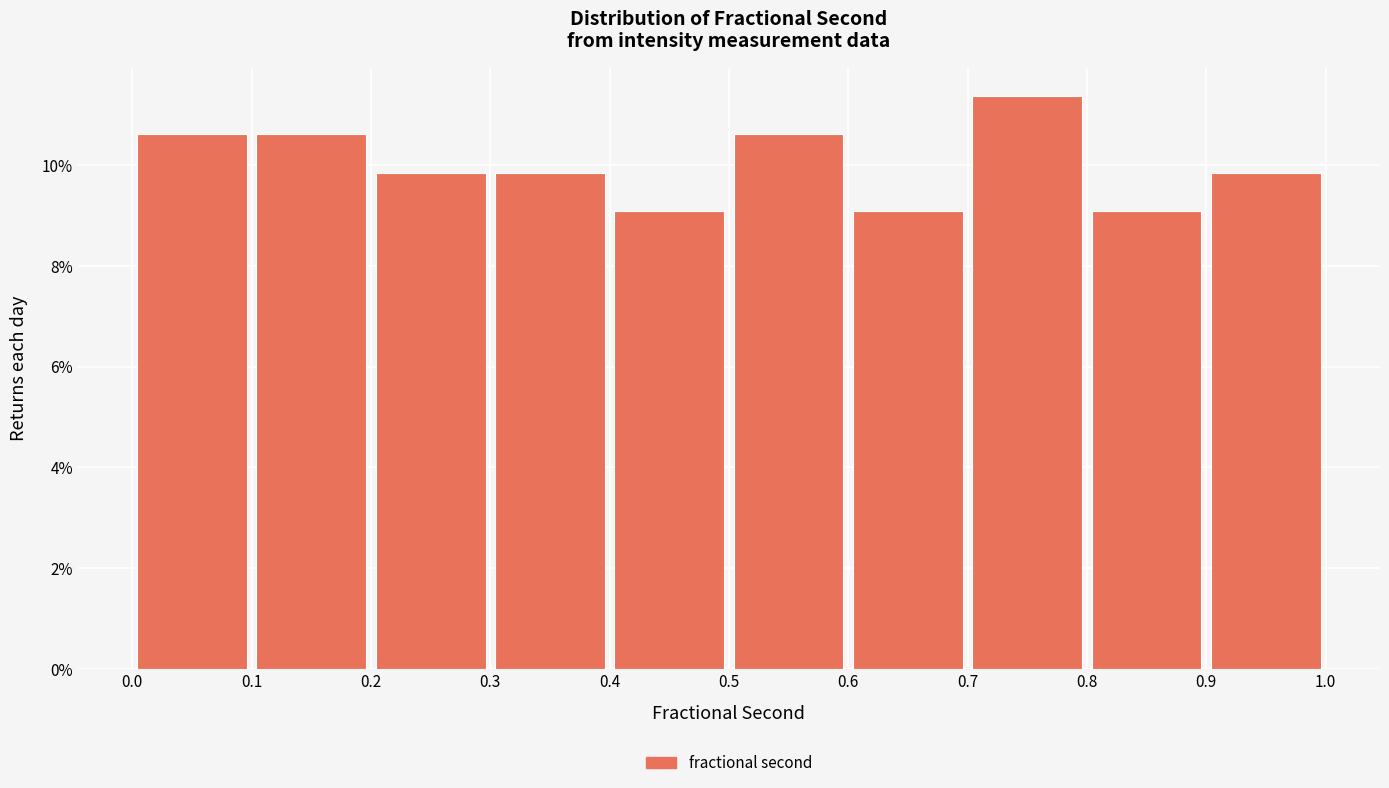

Reading left to right, list every bar in this chart as the range it spans on the x-axis followed by its height. The values are not printed on the chart, so give them approximately, as read against the axis.

0.0 to 0.1: 10.6
0.1 to 0.2: 10.6
0.2 to 0.3: 9.8
0.3 to 0.4: 9.8
0.4 to 0.5: 9.0
0.5 to 0.6: 10.6
0.6 to 0.7: 9.0
0.7 to 0.8: 11.4
0.8 to 0.9: 9.0
0.9 to 1.0: 9.8